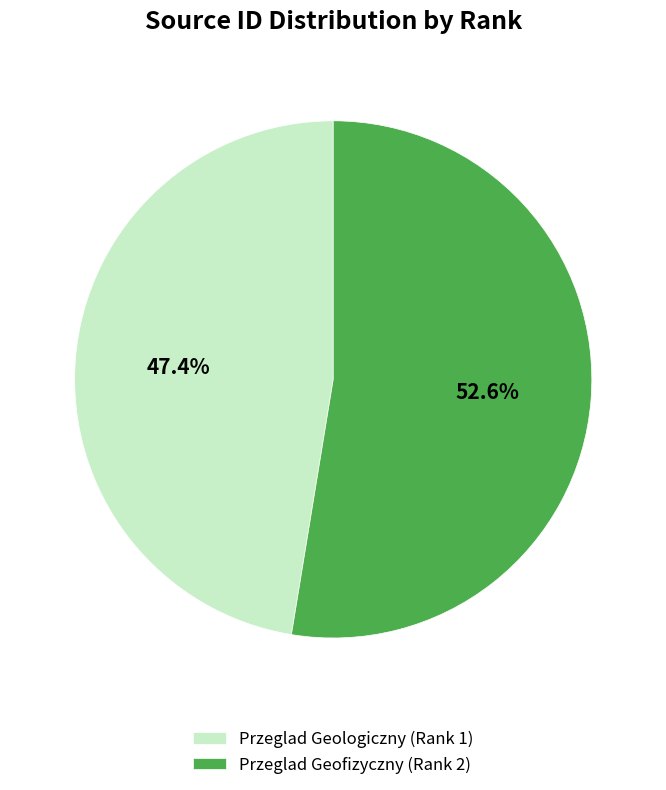

To the nearest percent, what is the combined percentage of Przeglad Geofizyczny (Rank 2) and Przeglad Geologiczny (Rank 1)?

100%